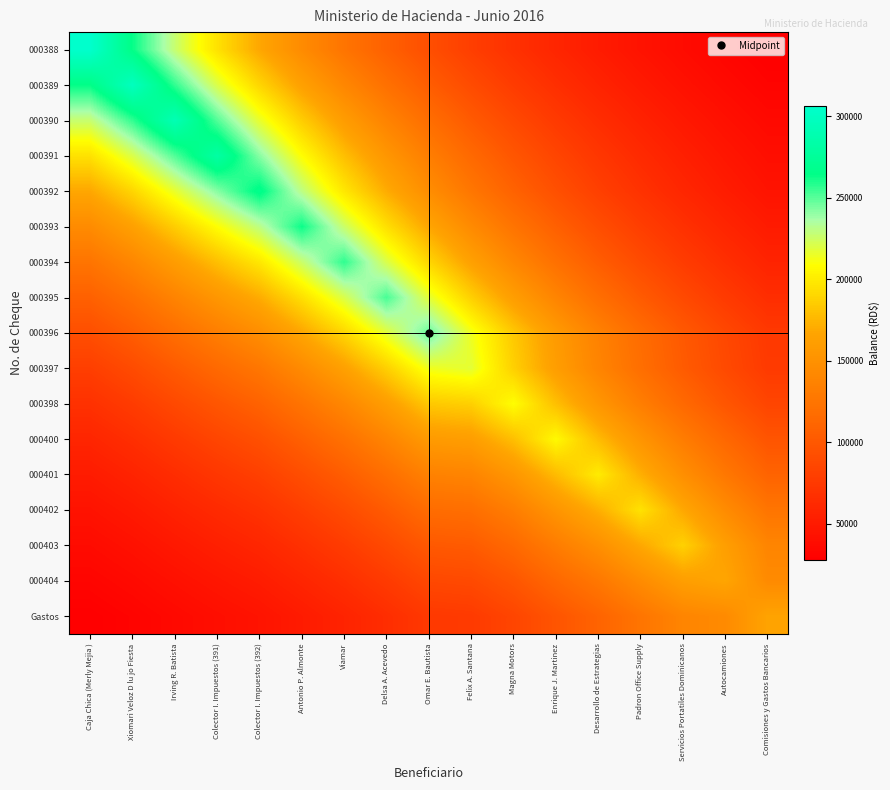

What is the smallest value displayed?

27800.5